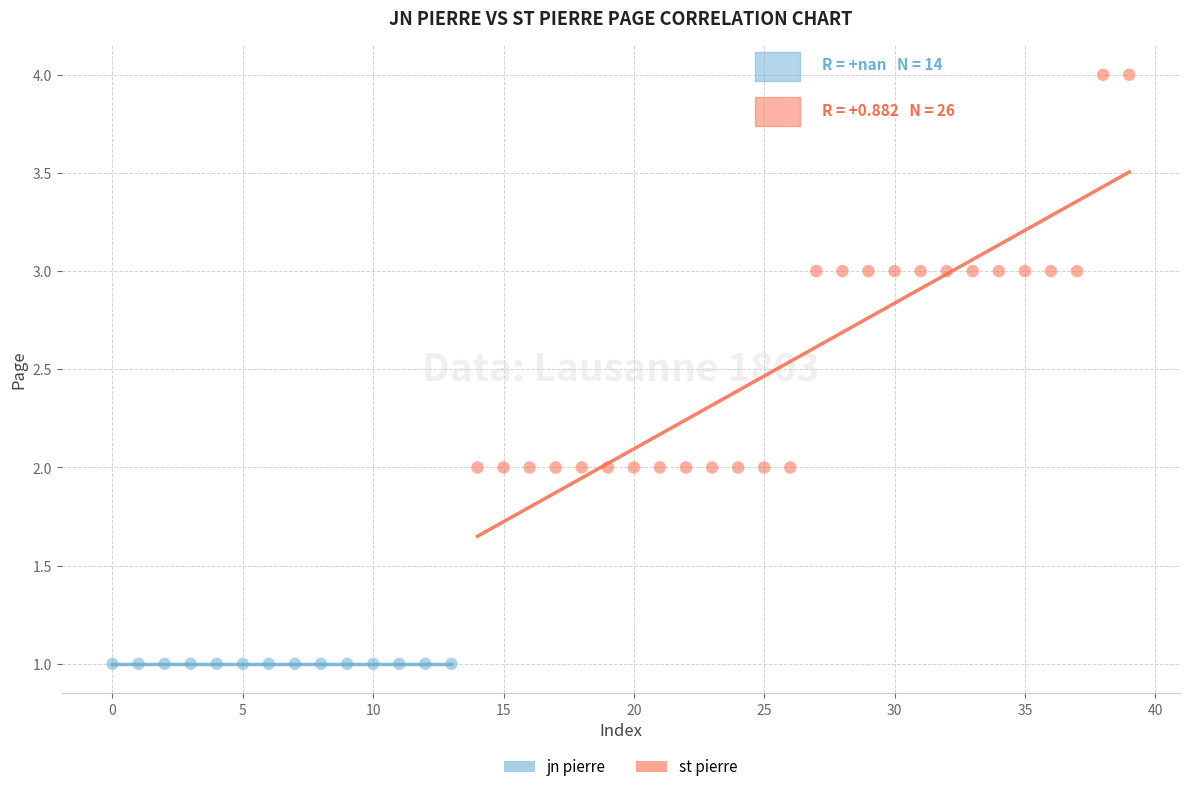

Which series reaches the minimum Y coordinate?

jn pierre